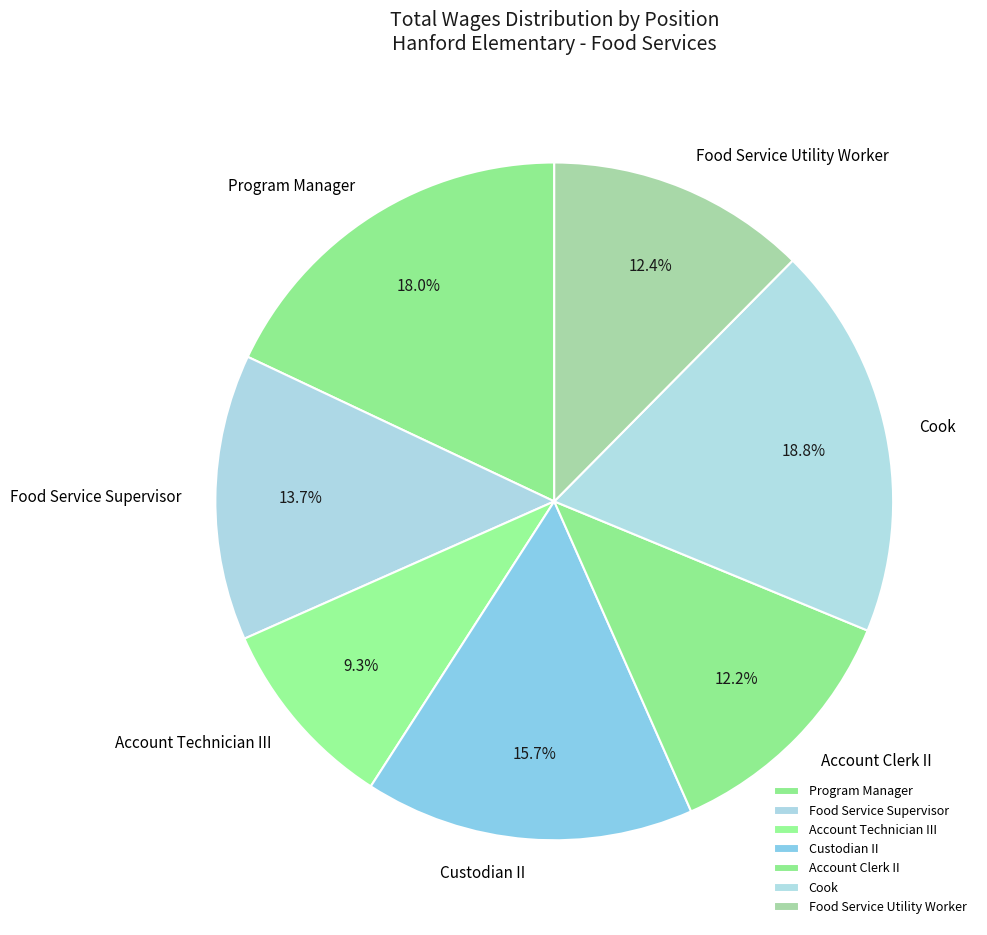

How much of the chart is everything except Cook?

81.2%